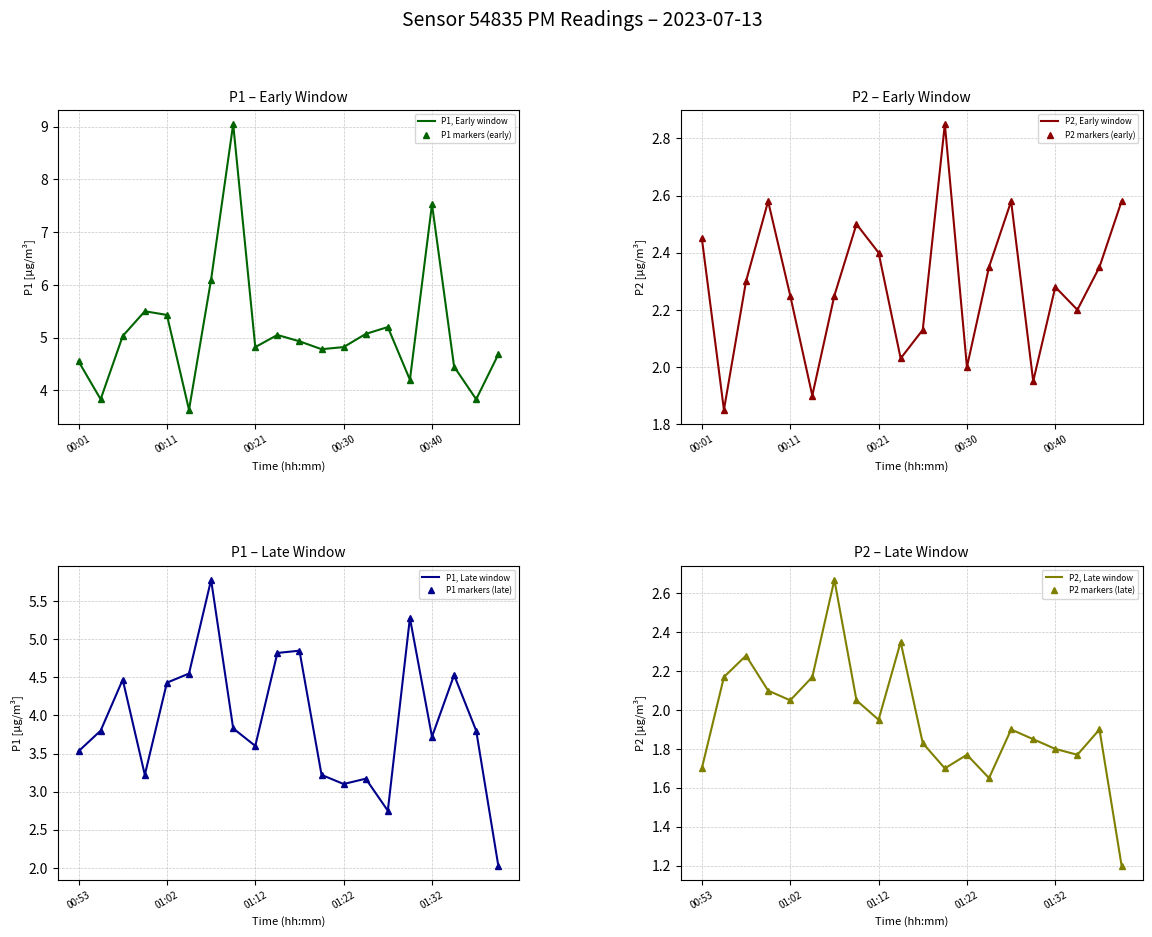

At which category is the sum across all series the highest?

00:18